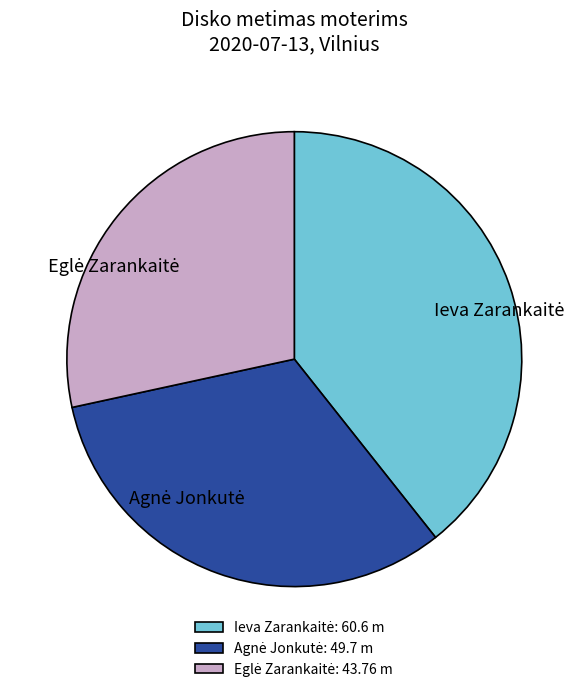

How many segments does this pie chart have?

3